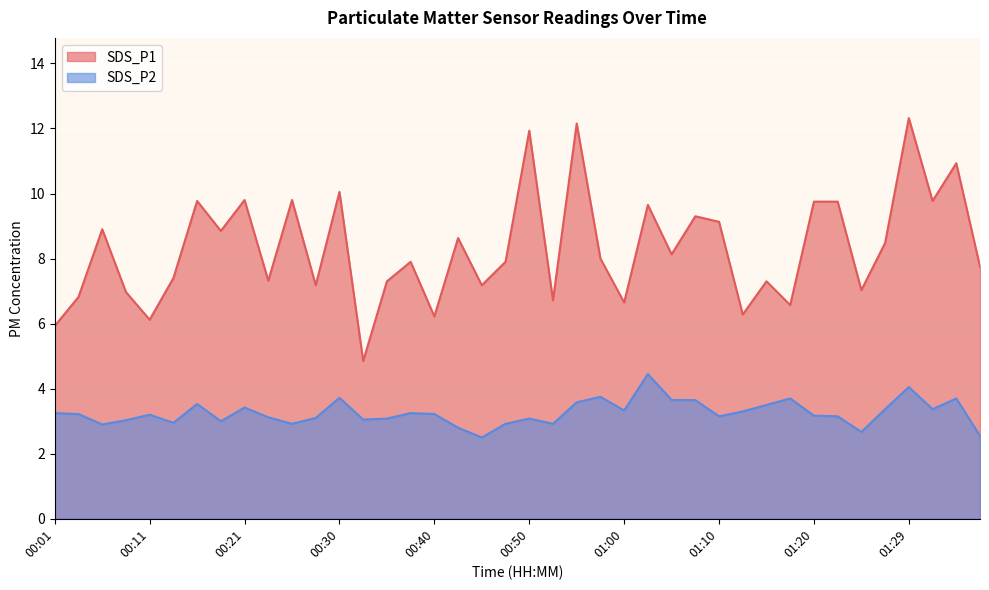

Count the number of categories in the chart.

40